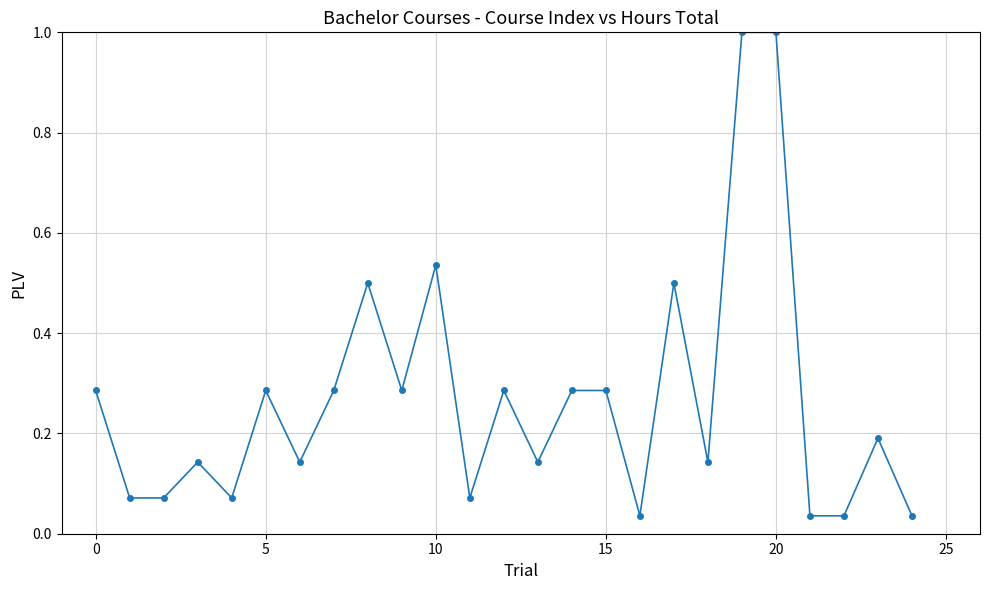

What is the difference between the second highest and second lowest values?

1.0